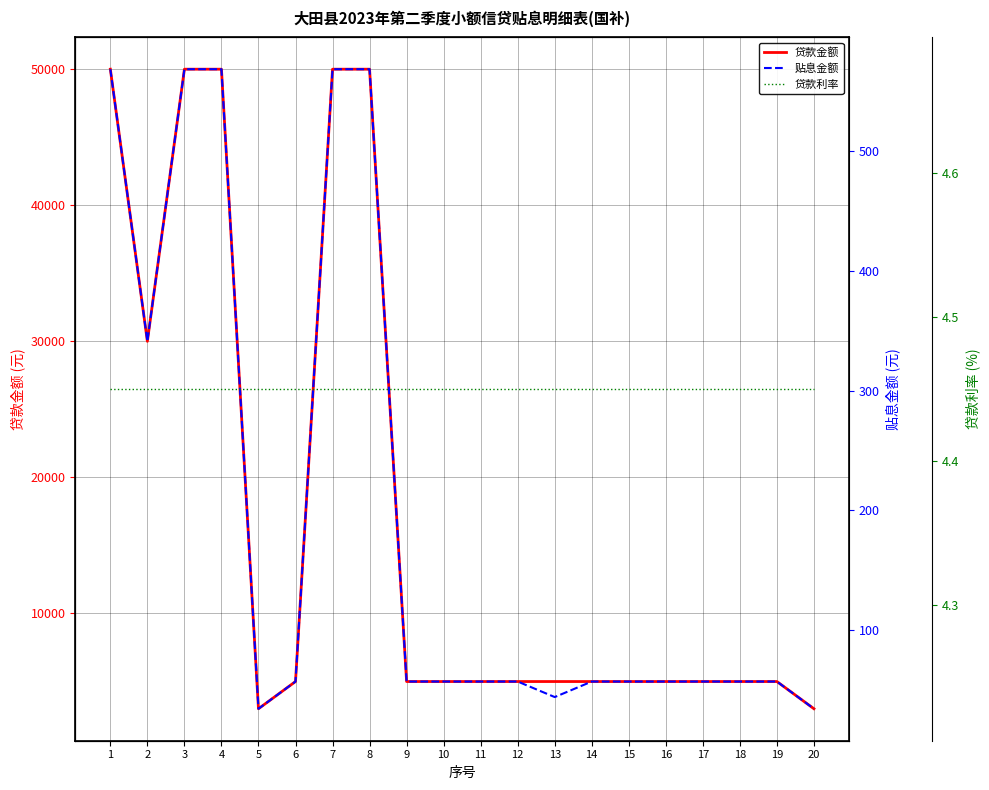

How many values in the 贷款金额 series exceed 5000?

6